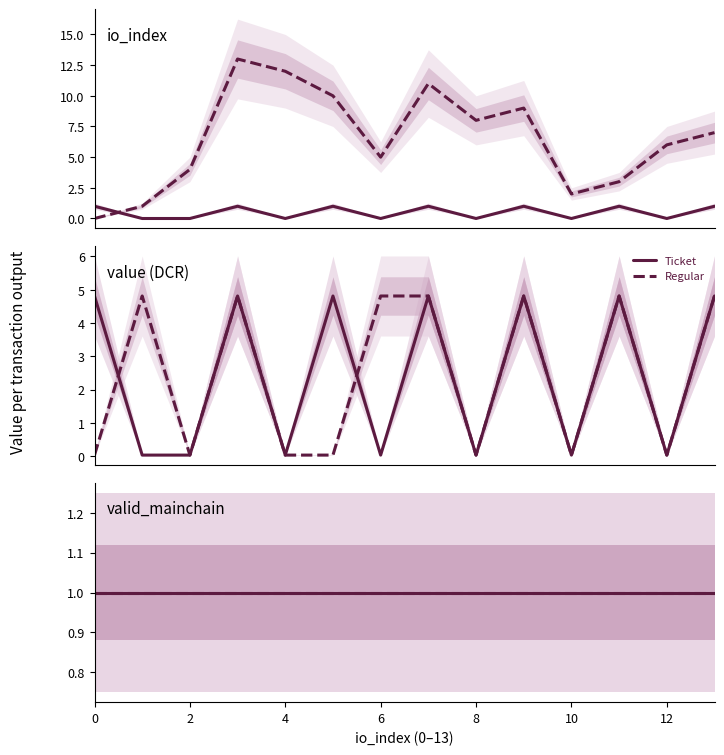

What is the difference between the maximum and second lowest values in the io_index_ticket series?

1.0